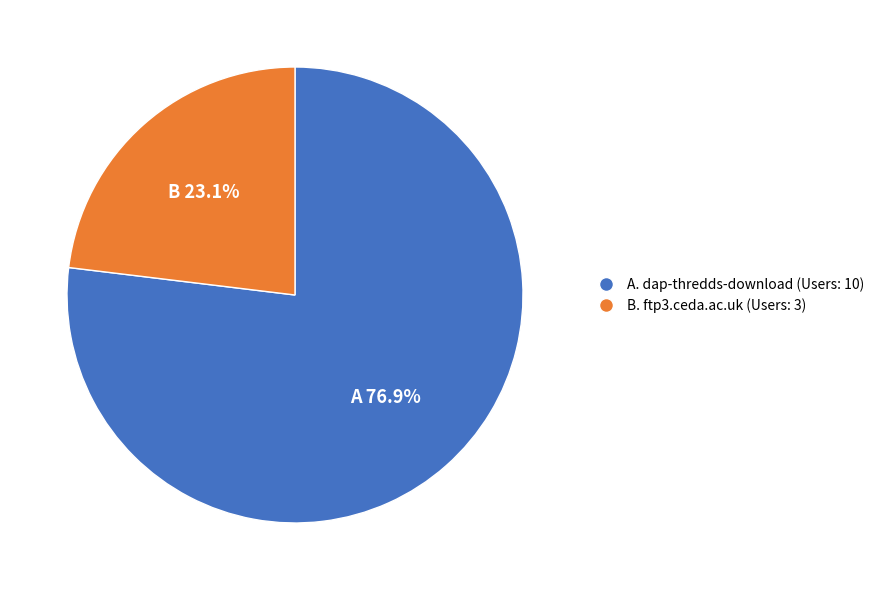

What is the smallest slice in the pie chart?

B. ftp3.ceda.ac.uk (Users: 3)